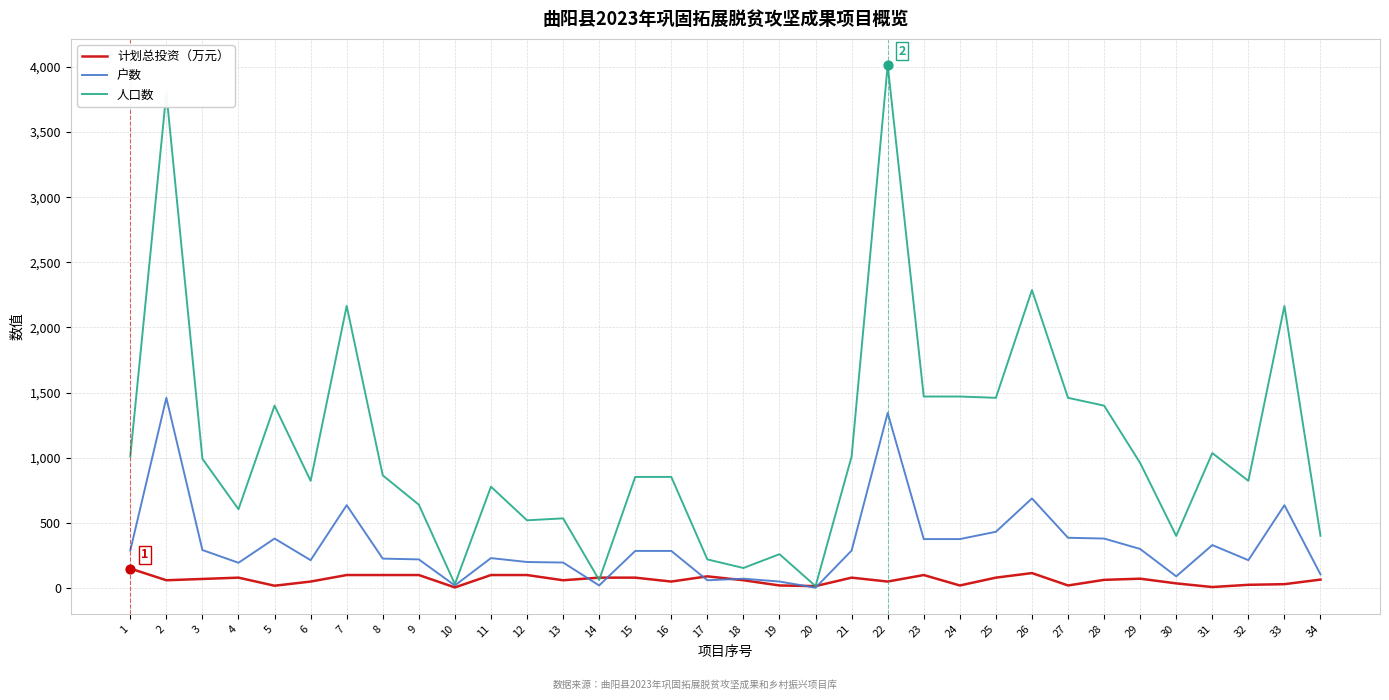

Which series has the largest total across all categories?

人口数